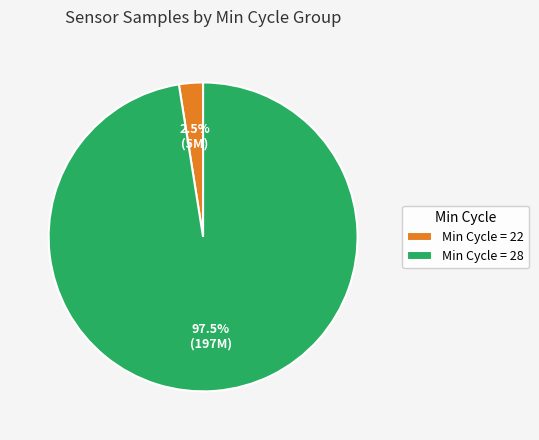

Does any single category account for the majority?

Yes